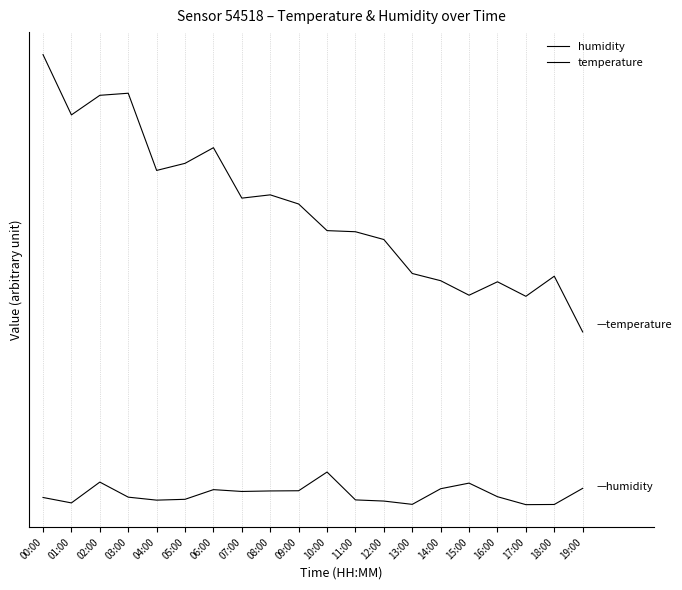

What is the highest value of the humidity series?

0.1